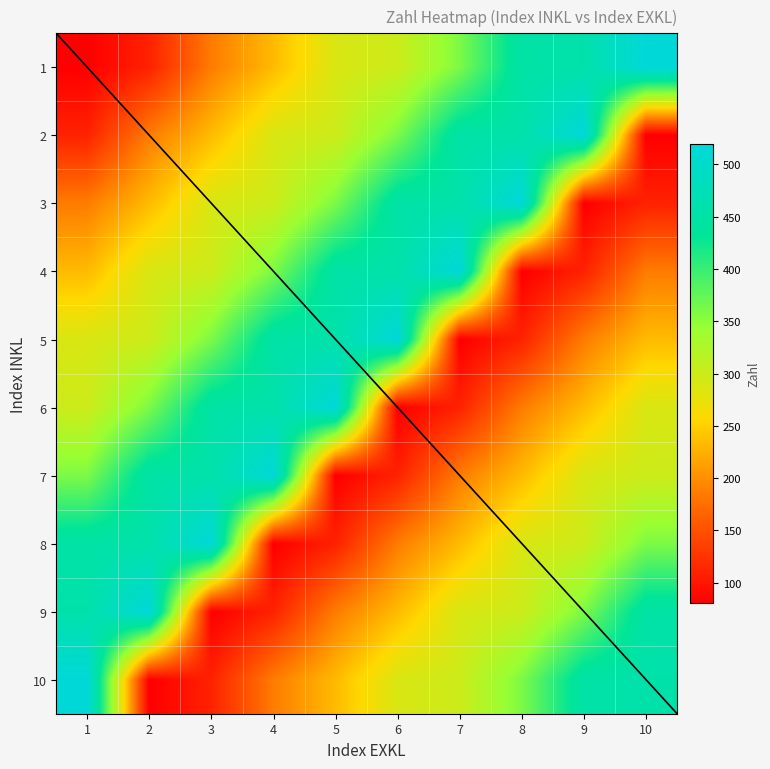

At which label is 7 closest to 300?

10